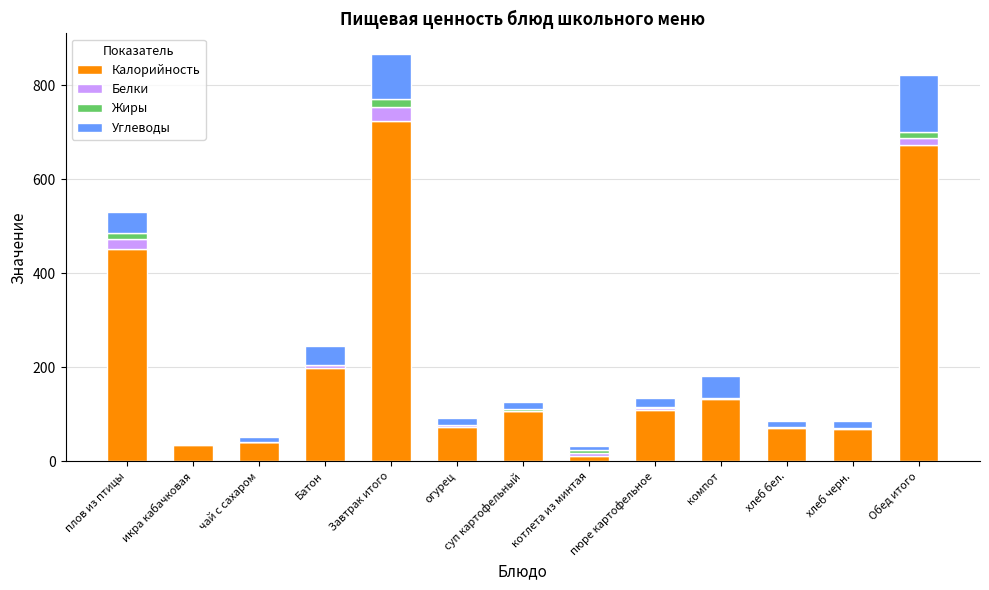

Which category has the highest value in the Калорийность series?

Завтрак итого